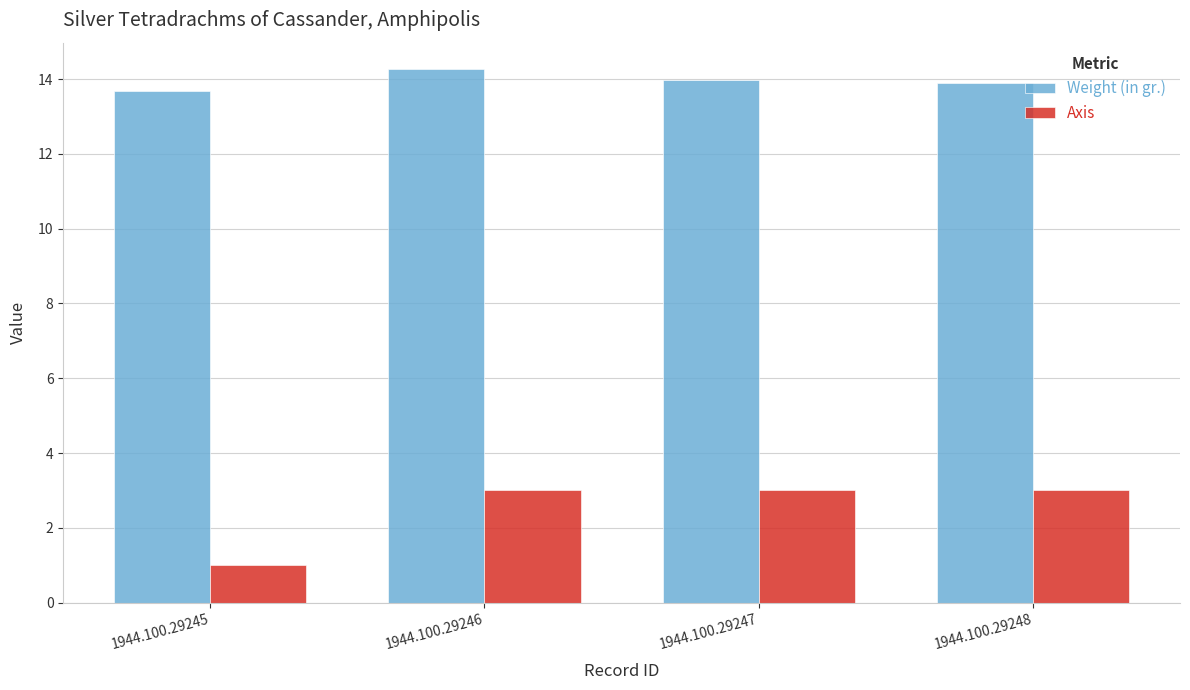

True or false: Weight (in gr.) has a value of 8.5 at 1944.100.29246.

False